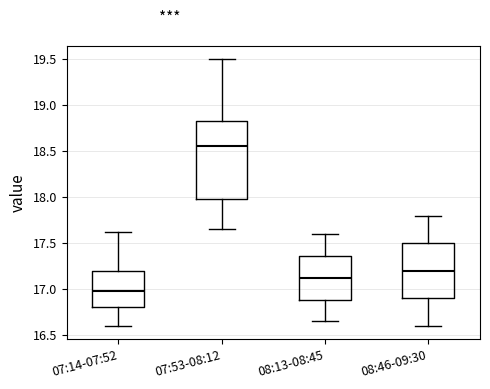

Reading left to right, read every box against the y-axis: the position of its median line, the range the box covers, and the ends of its whiskers. The values are not printed on the chart, so give them approximately, as read against the axis.

07:14-07:52: median 17.00, box 16.80 to 17.20, whiskers 16.60 to 17.60
07:53-08:12: median 18.55, box 18.00 to 18.85, whiskers 17.65 to 19.50
08:13-08:45: median 17.15, box 16.90 to 17.35, whiskers 16.65 to 17.60
08:46-09:30: median 17.20, box 16.90 to 17.50, whiskers 16.60 to 17.80